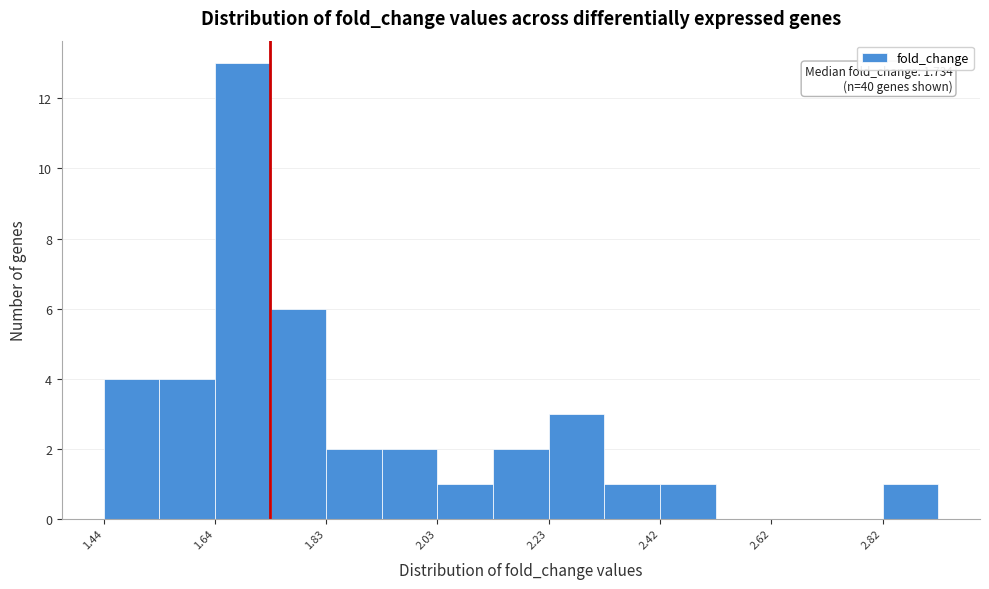

Which range on the x-axis has the tallest bar?

1.64 to 1.74